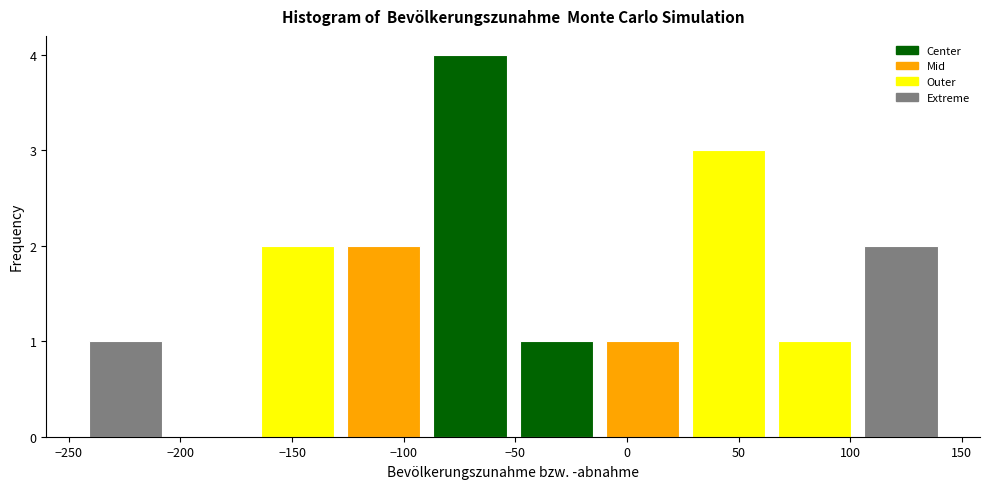

Which range on the x-axis has the tallest bar?

-90 to -50